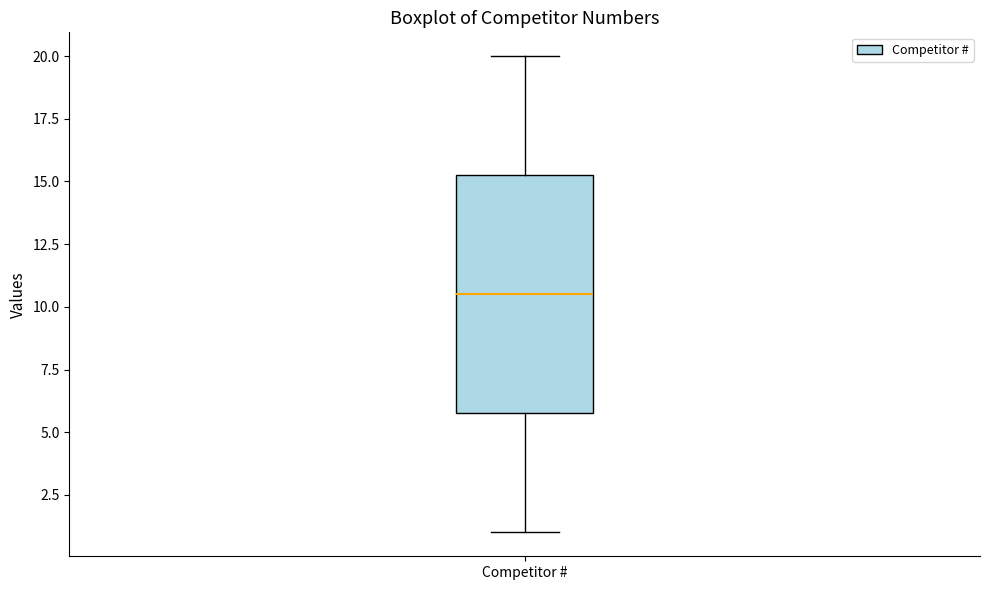

Read this box plot against the y-axis: the position of the median line, the range covered by the box, and the ends of both whiskers. The values are not printed on the chart, so give them approximately, as read against the axis.

median 10.5, box 6.0 to 15.5, whiskers 1.0 to 20.0